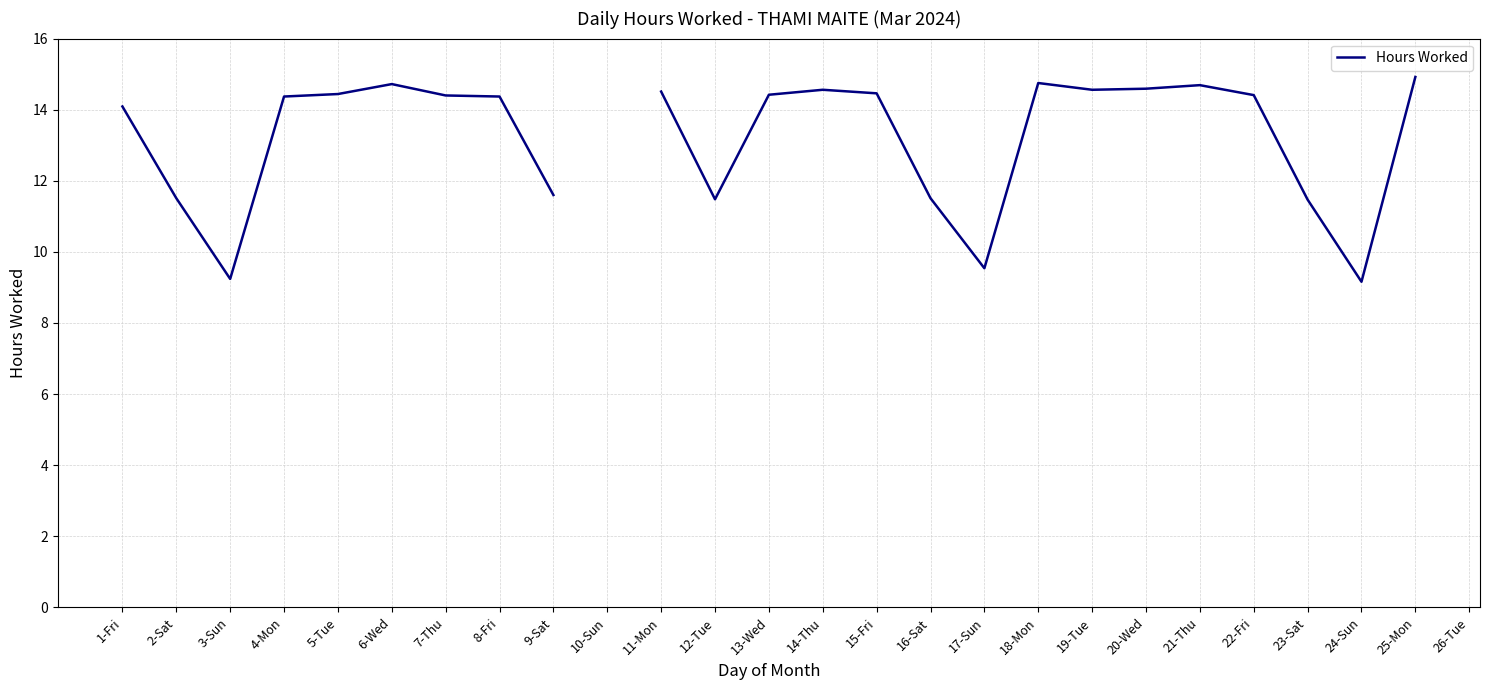

How many interior local valleys (lower than both neighbors) does the data have?

5